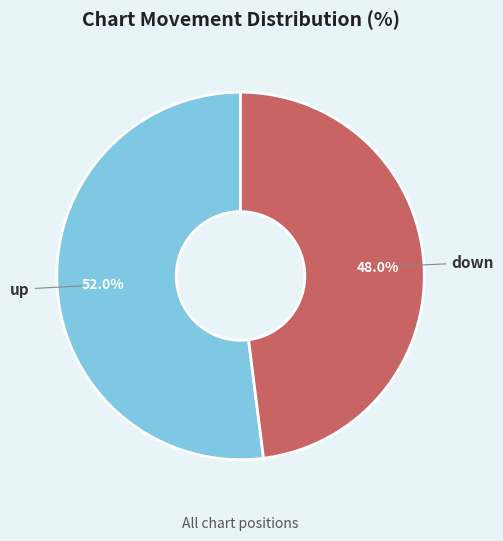

To the nearest percent, what is the combined percentage of up and down?

100%